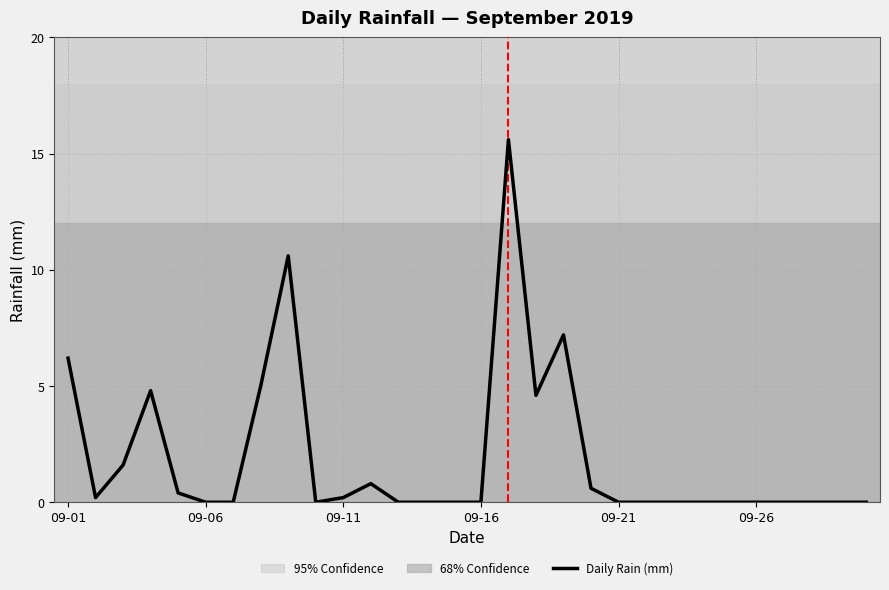

What is the difference between the maximum and minimum values?

15.6